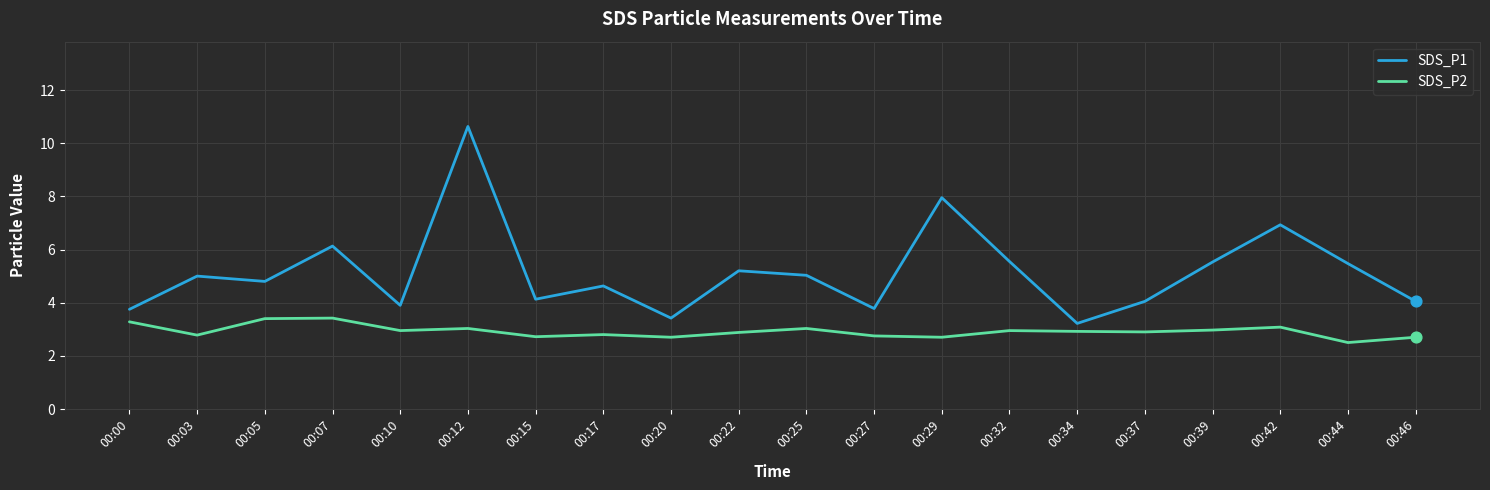

Which series has the largest total across all categories?

SDS_P1